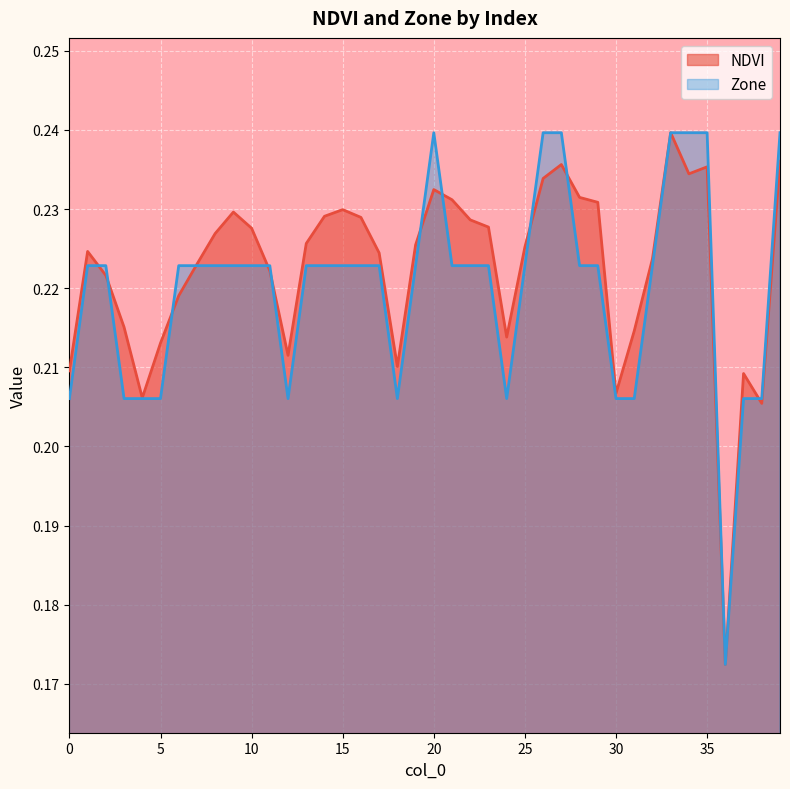

Which series has the largest total across all categories?

NDVI